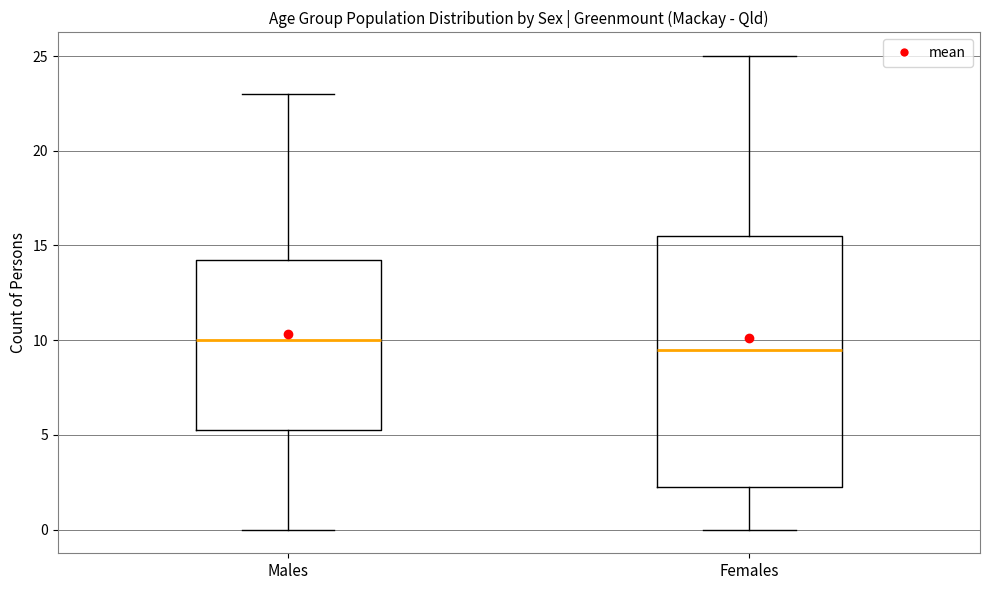

Where is the upper edge of the box for Males on the y-axis? The values are not printed on the chart, so give them approximately, as read against the axis.

14.5